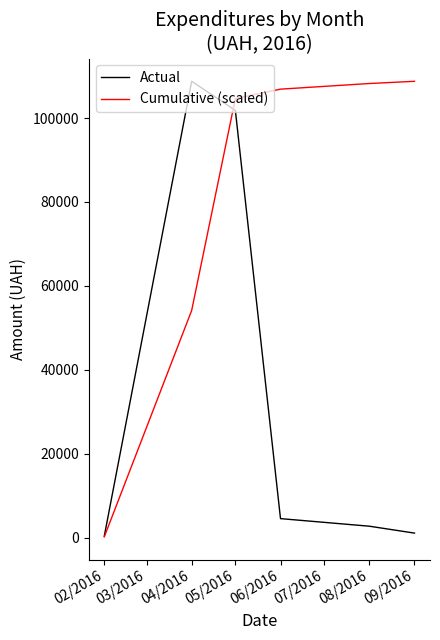

How many categories are shown in the chart?

6